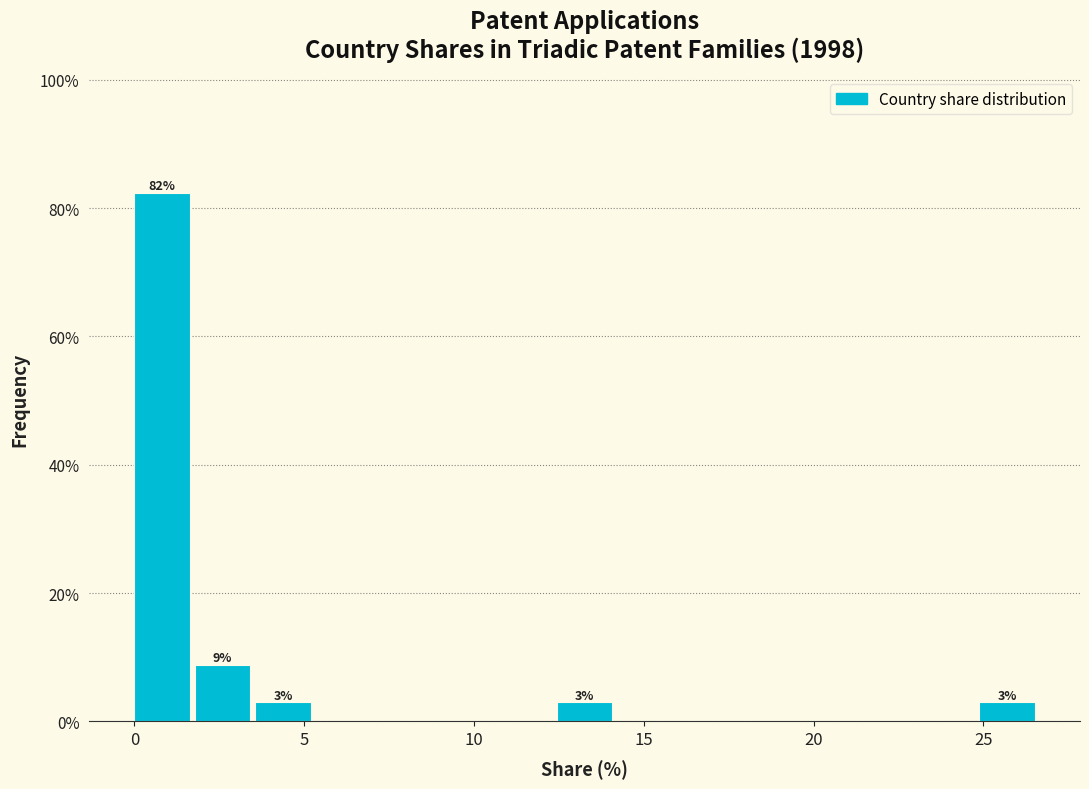

Read against the x-axis, roughly where is the centre of the tallest bar?

1.0